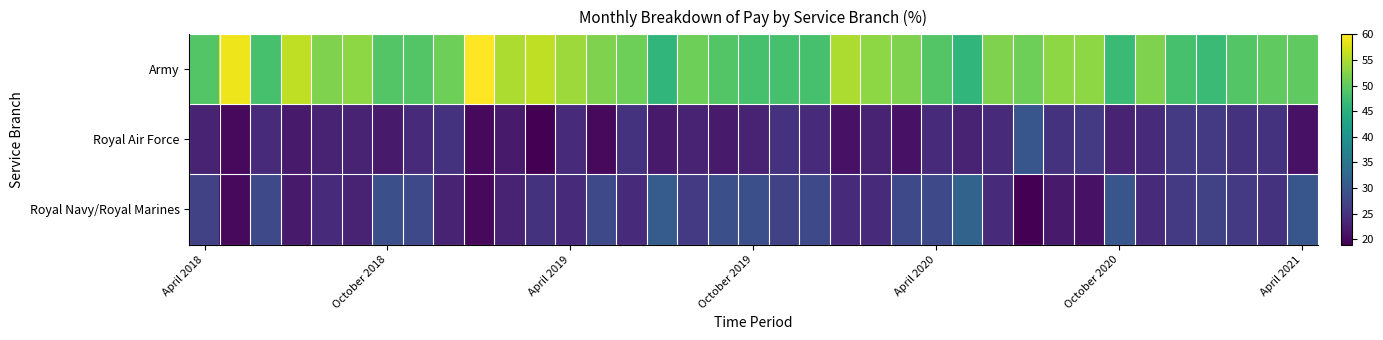

Reading left to right, list all the values displayed in this chart.

Army: 49	59	48	56	52	53	49	49	51	60	55	56	54	52	51	46	51	49	48	48	48	55	53	52	49	46	52	51	53	53	47	52	48	47	49	50	50
Royal Air Force: 23	20	24	22	23	23	22	24	25	20	22	19	24	20	25	22	23	22	23	25	24	21	23	21	24	23	24	30	25	26	23	24	26	26	25	25	21
Royal Navy/Royal Marines: 27	20	28	22	24	23	29	28	23	20	23	25	24	28	24	31	26	29	29	27	28	24	24	28	28	32	24	19	22	21	30	24	26	27	26	25	30